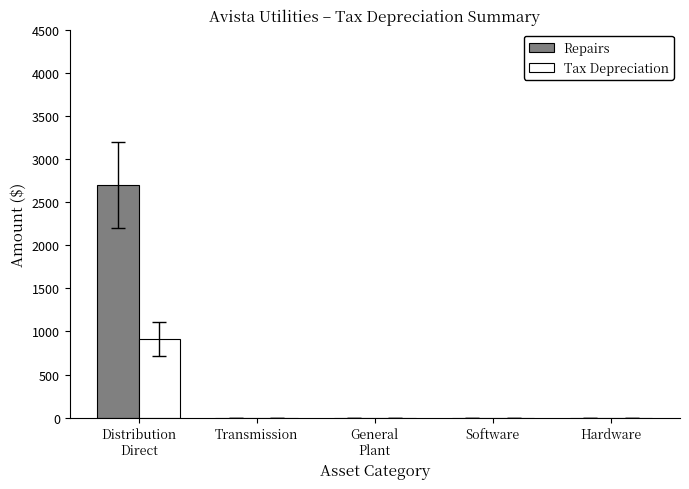

What is the sum of all Repairs values?

2702